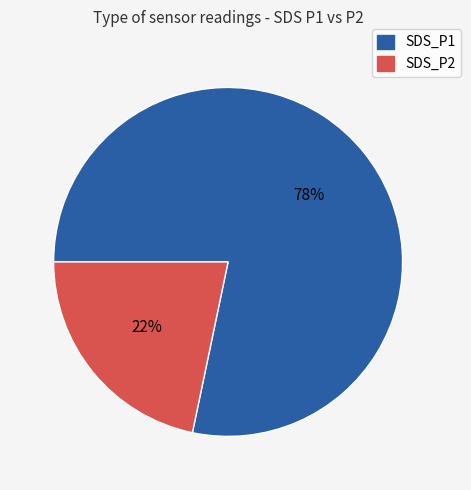

Count the number of slices in the pie.

2